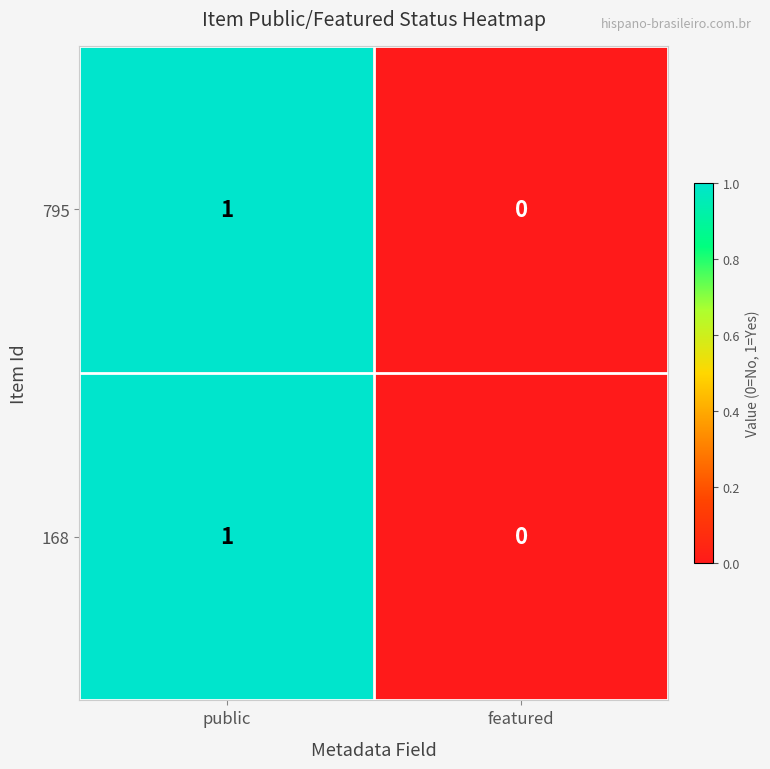

Where is 795 nearest to the value 0?

featured